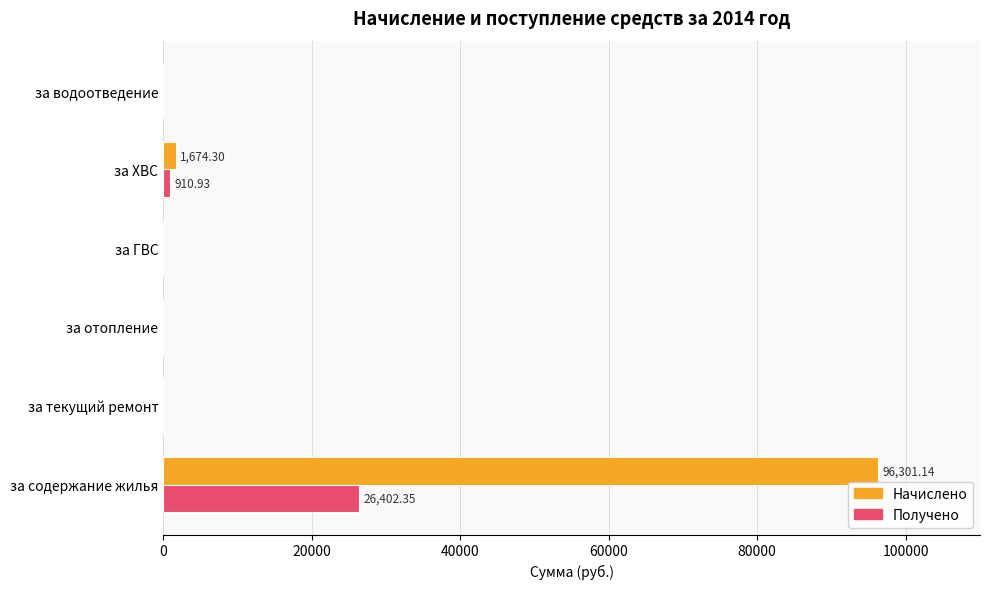

What is the sum of all Начислено values?

97975.4